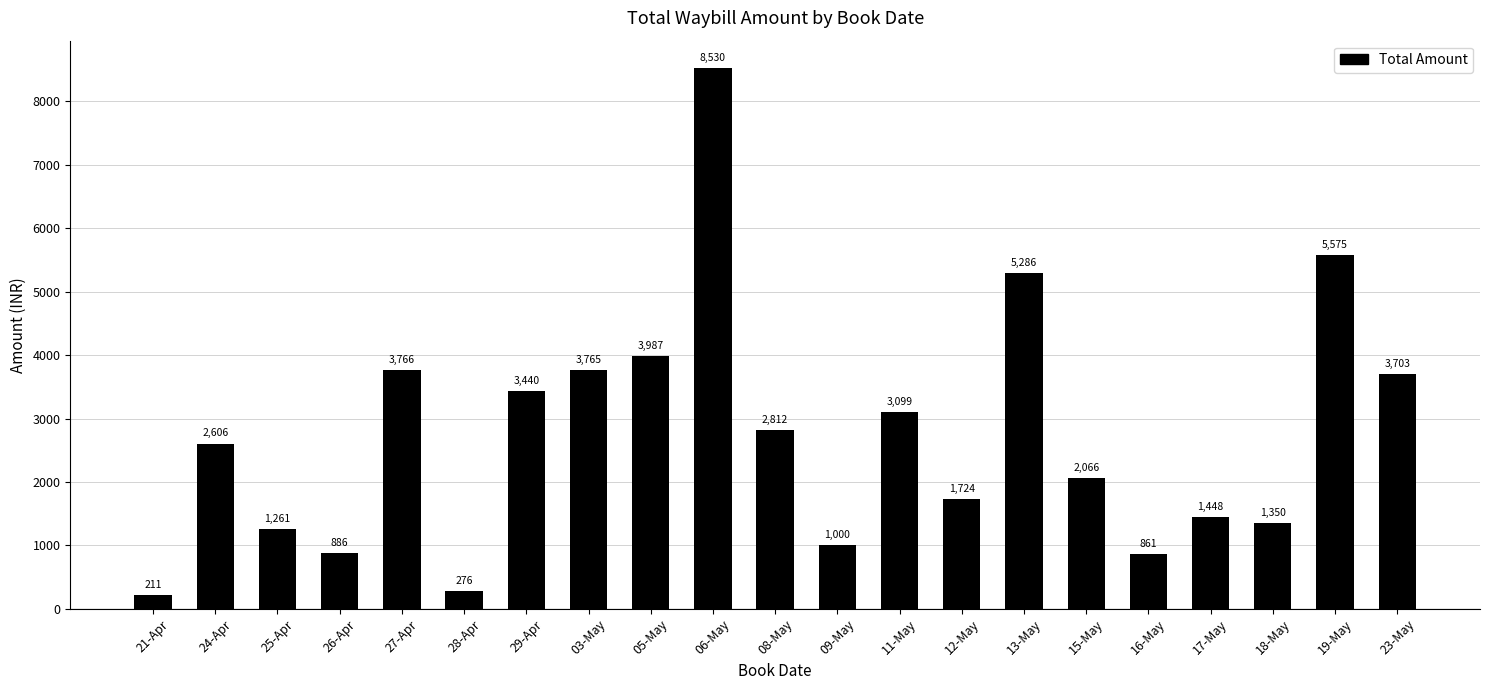

List the labels in order of value, smallest first.

21-Apr, 28-Apr, 16-May, 26-Apr, 09-May, 25-Apr, 18-May, 17-May, 12-May, 15-May, 24-Apr, 08-May, 11-May, 29-Apr, 23-May, 03-May, 27-Apr, 05-May, 13-May, 19-May, 06-May